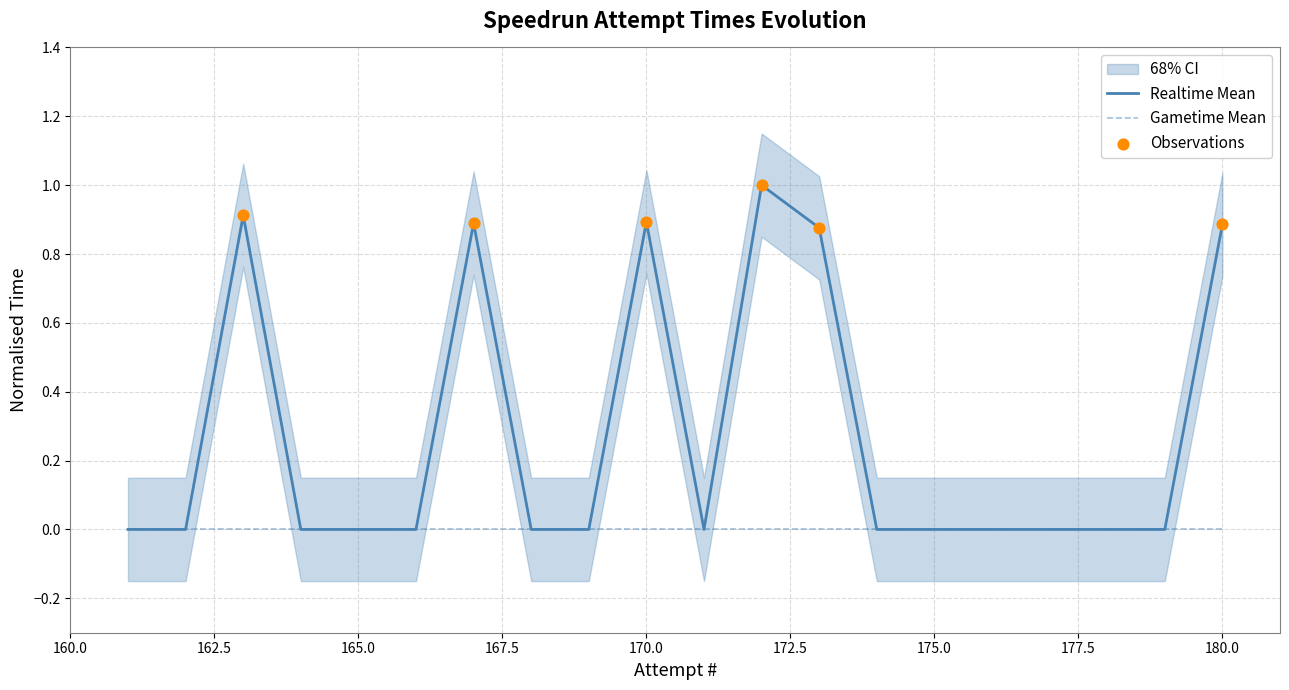

Between 168 and 176, which is larger?

168